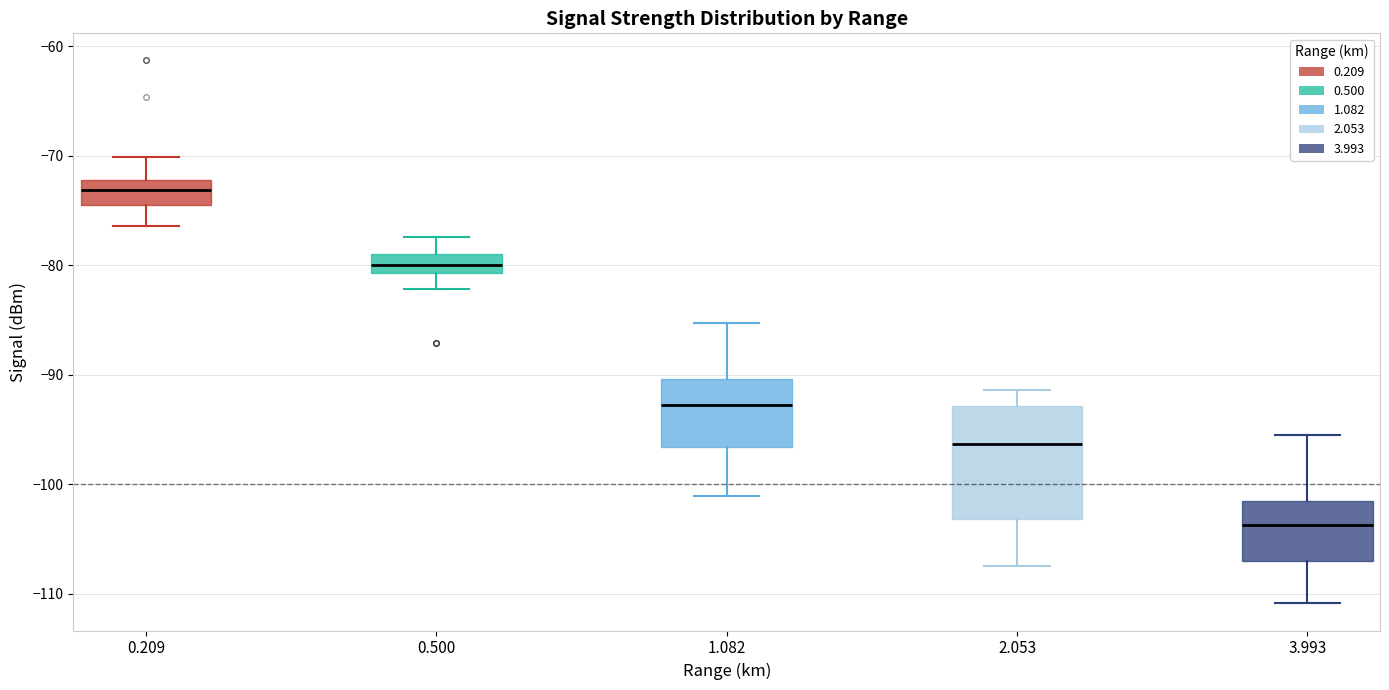

Comparing the boxes themselves (not the whiskers), which one is the tallest?

2.053